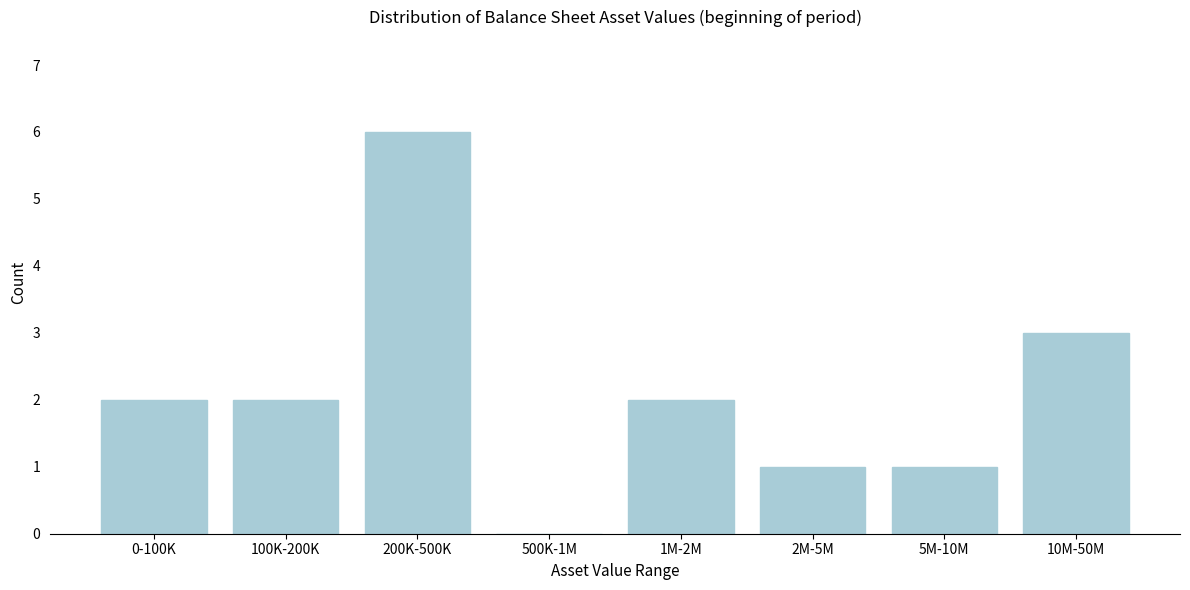

Reading right to left, extract all data points from this chart.

10M-50M=3	5M-10M=1	2M-5M=1	1M-2M=2	500K-1M=0	200K-500K=6	100K-200K=2	0-100K=2